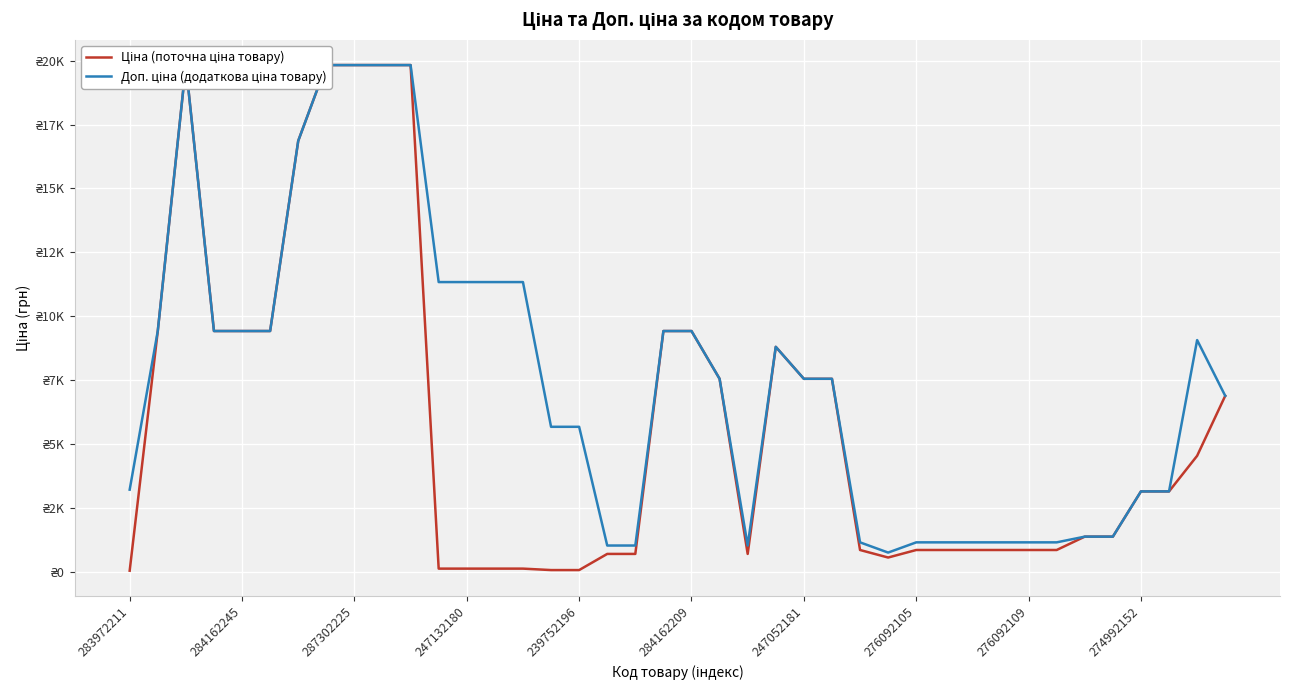

True or false: Доп. ціна (додаткова ціна товару) and Ціна (поточна ціна товару) cross at least once.

True